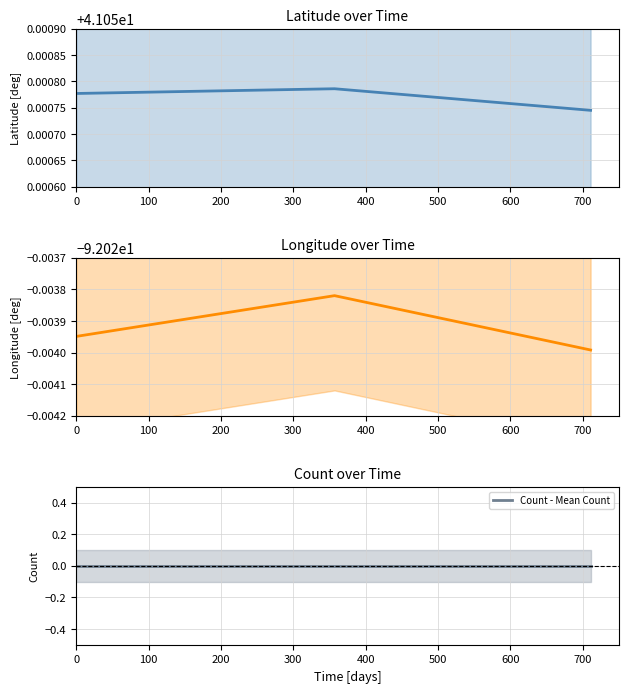

Which has a higher value, 100 or 200?

100